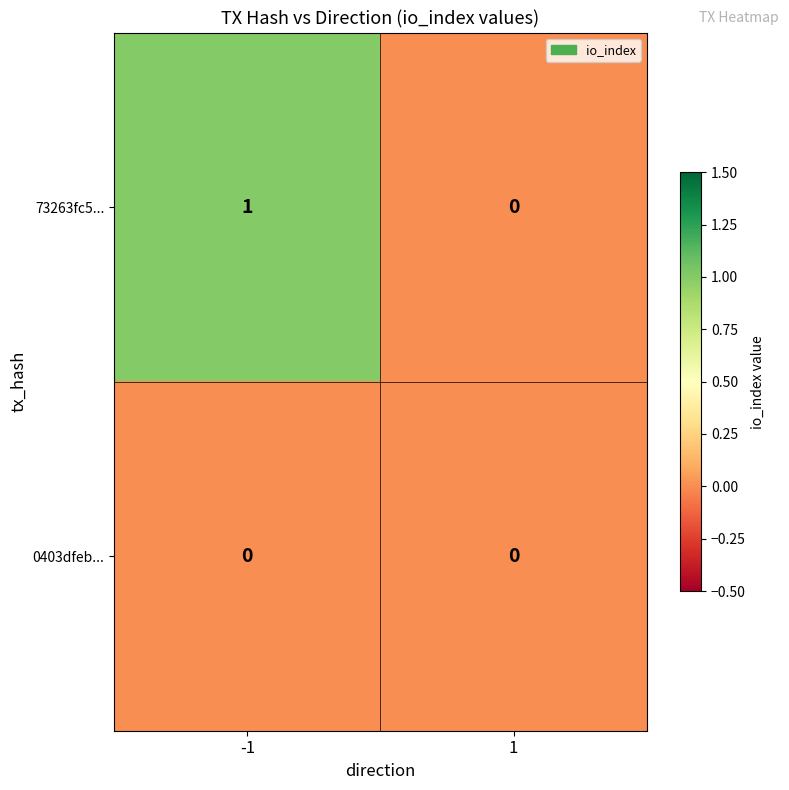

Which series has the largest total across all categories?

73263fc5...